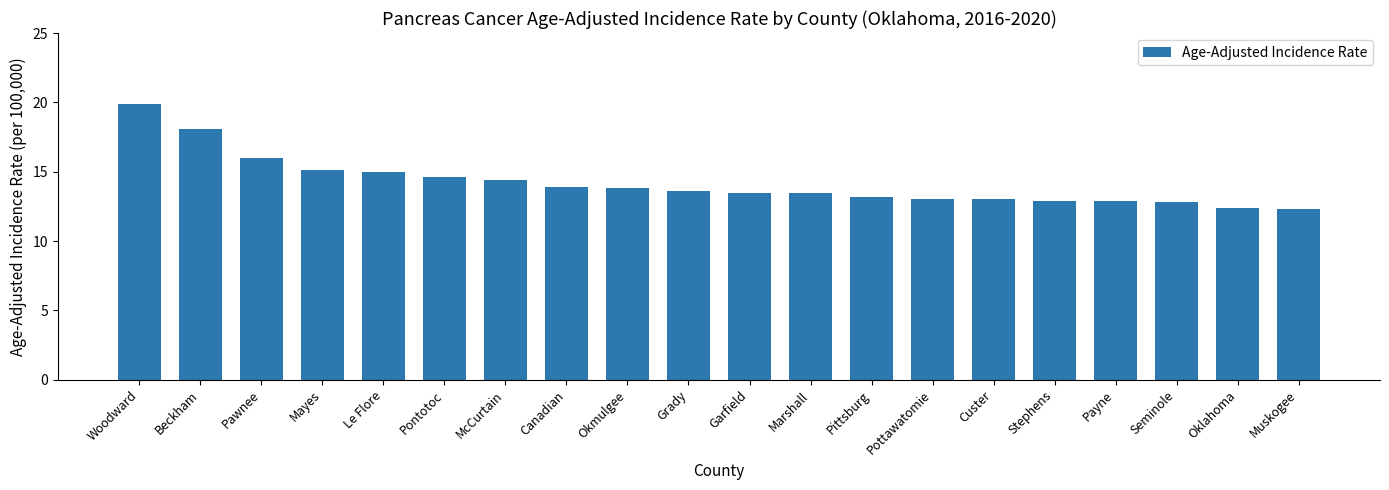

The chart shows a value of 18.4 at Okmulgee. True or false?

False